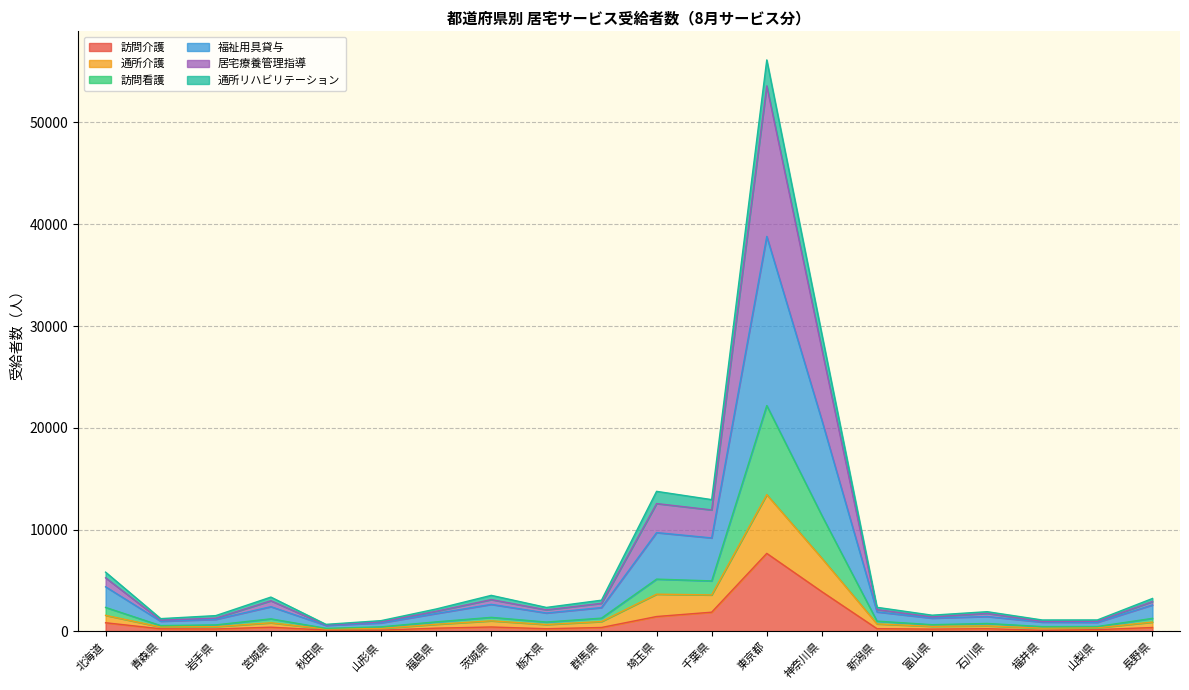

Is the value of 訪問介護 at 福島県 greater than the value of 福祉用具貸与 at 茨城県?

No